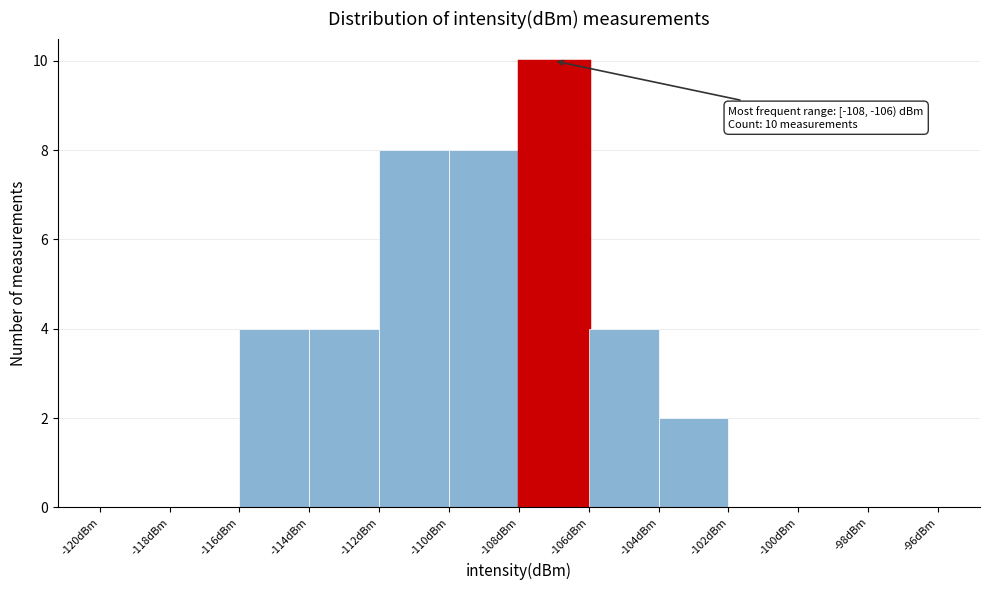

Which range on the x-axis has the tallest bar?

-108 to -106